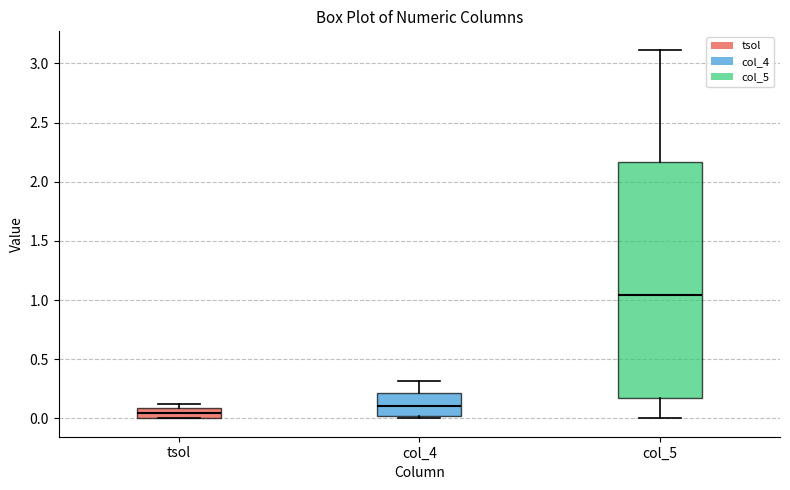

Which box is the tallest, from its lower edge to its upper edge?

col_5